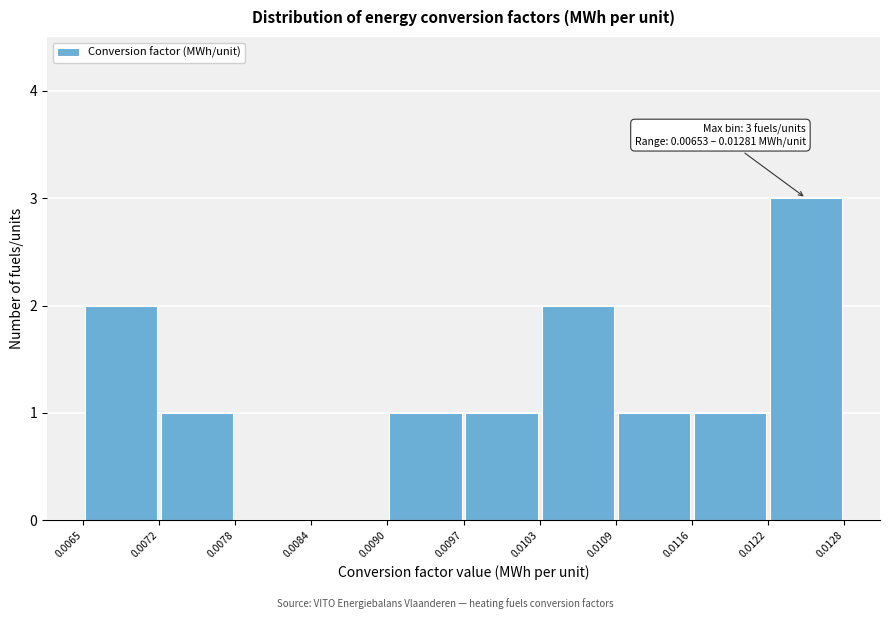

Over which range of the x-axis is the bar tallest?

0.0122 to 0.0128